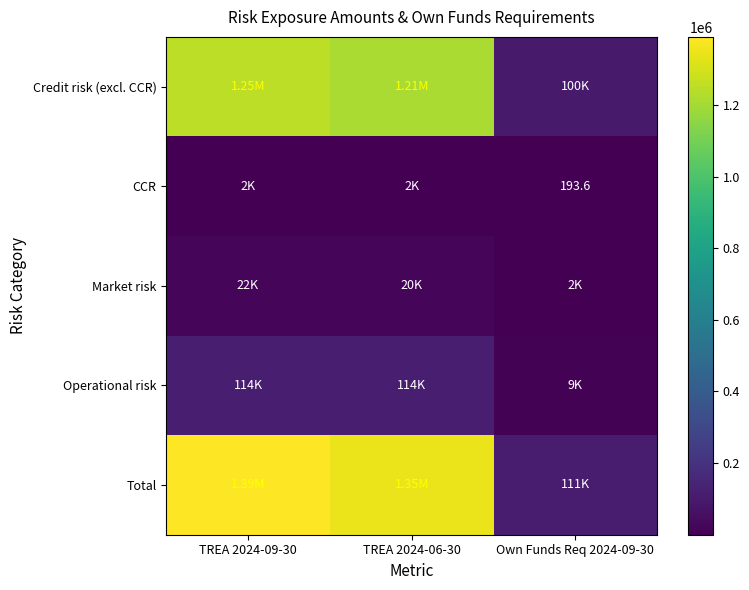

Where does the Total series first go above 1349419?

TREA 2024-09-30